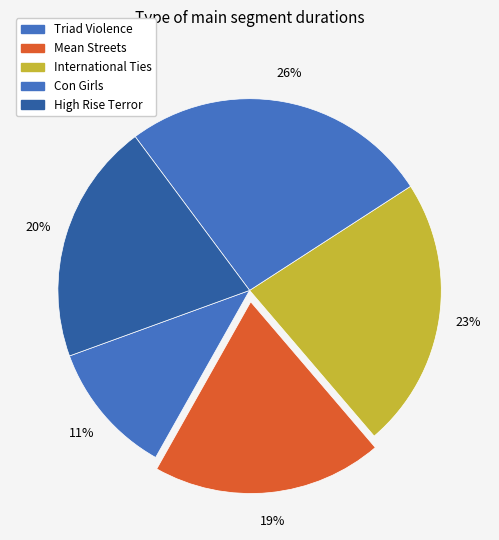

What percentage is NOT represented by Mean Streets?

80.6%